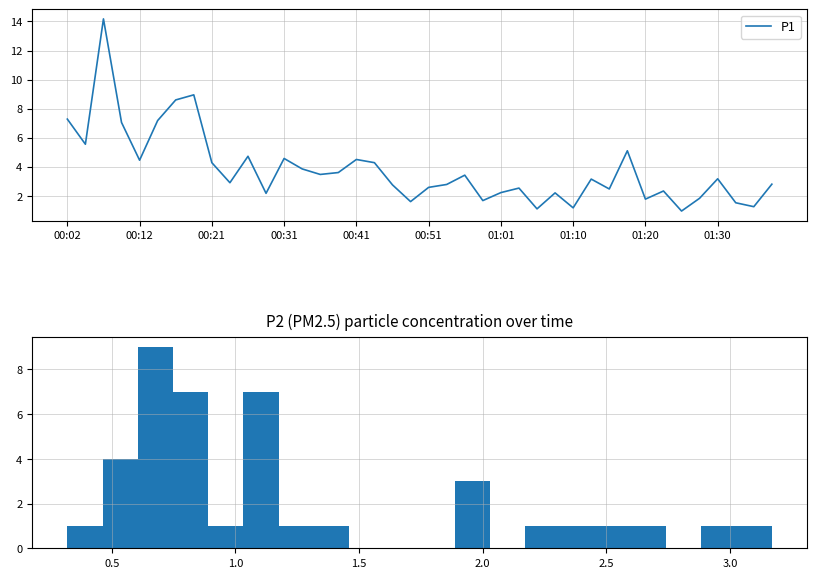

How many interior local peaks (higher than both neighbors) does the data have?

12